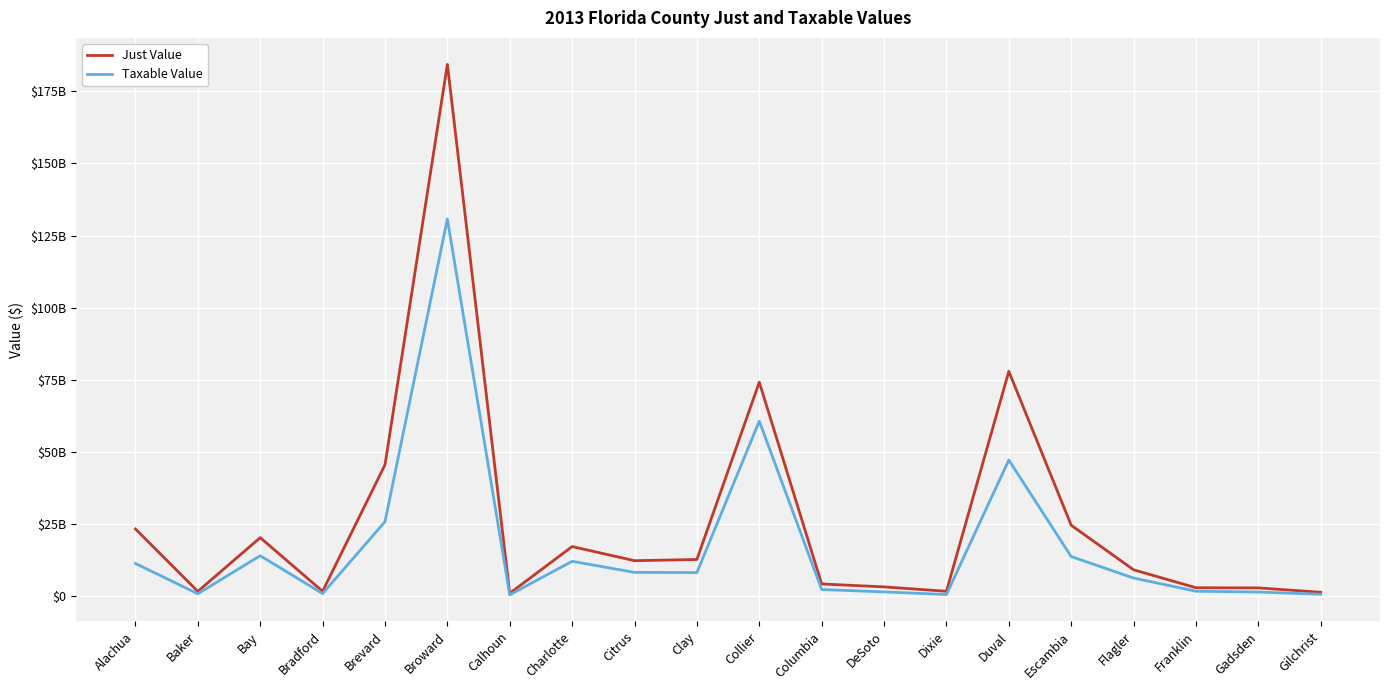

Is it true that Taxable Value equals 19615599899 at Alachua?

False